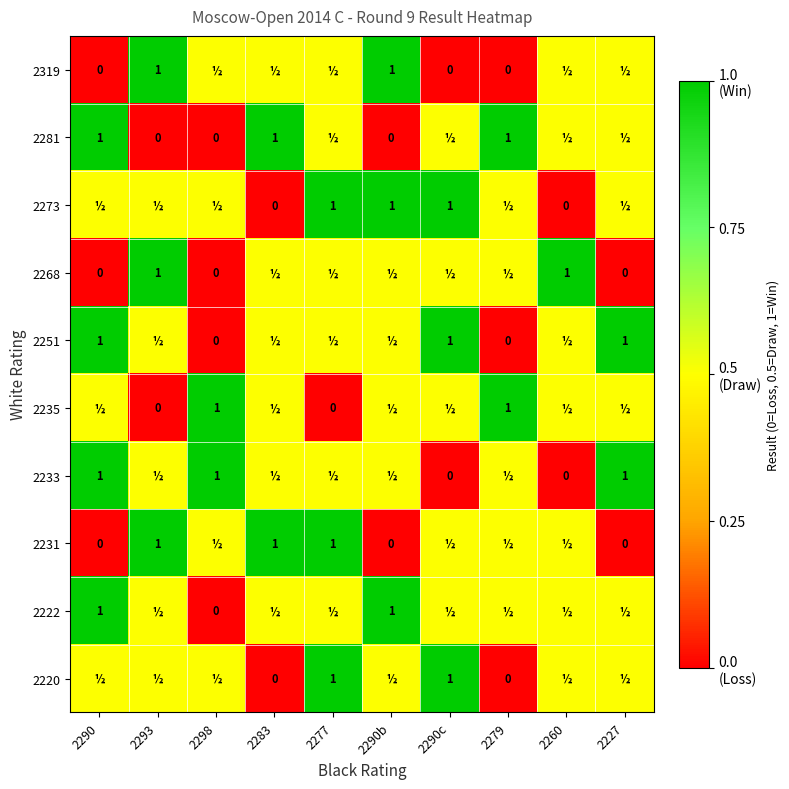

What is the maximum value for 2231?

1.0